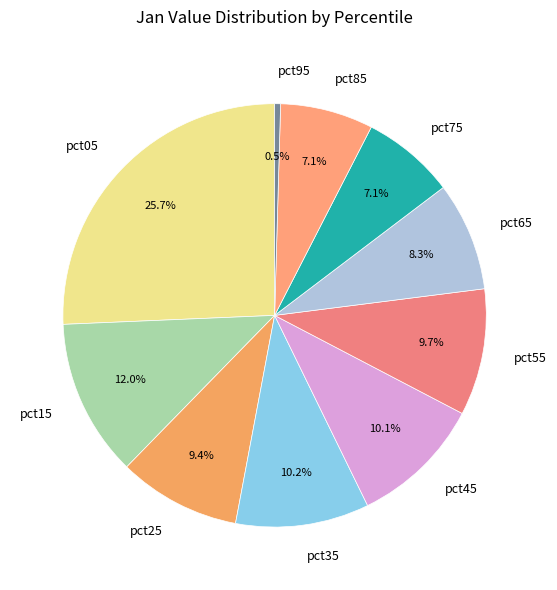

To the nearest percent, what is the average slice percentage?

10%